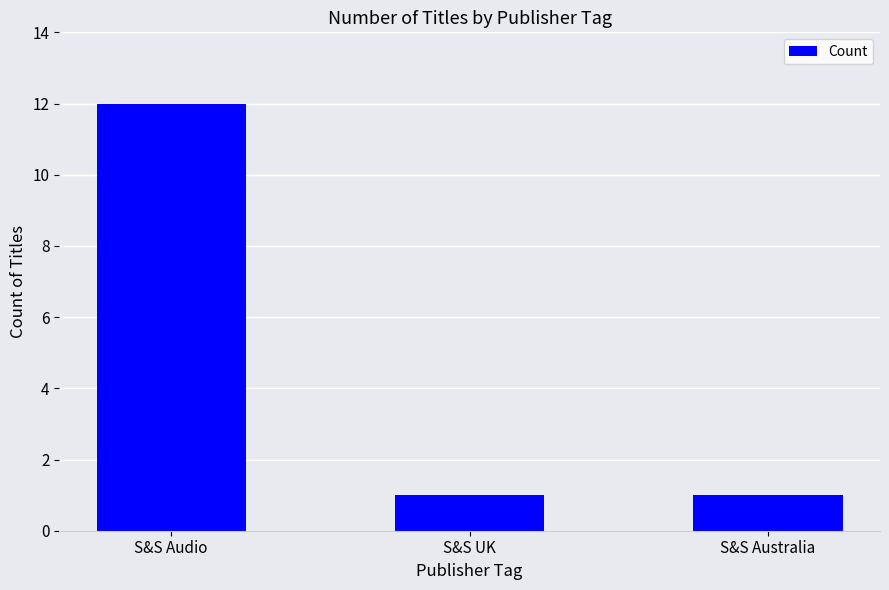

What is the change in value from S&S Audio to S&S UK?

-11